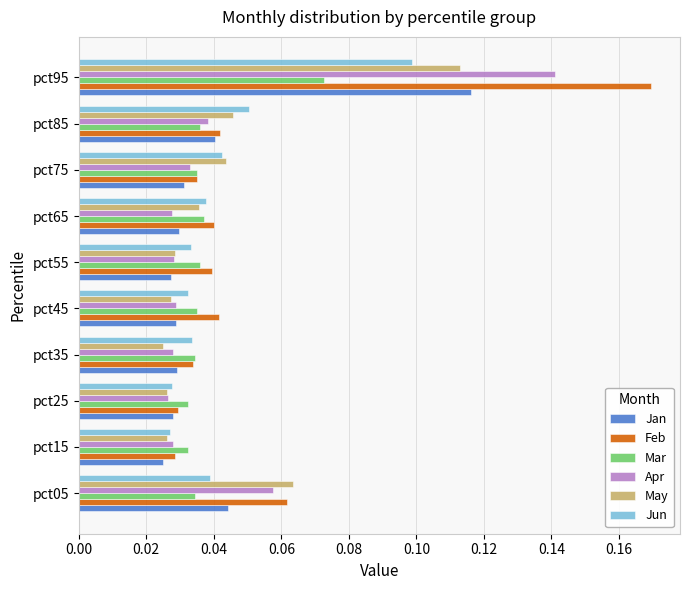

The Feb series shows 0.1 at pct55. True or false?

False